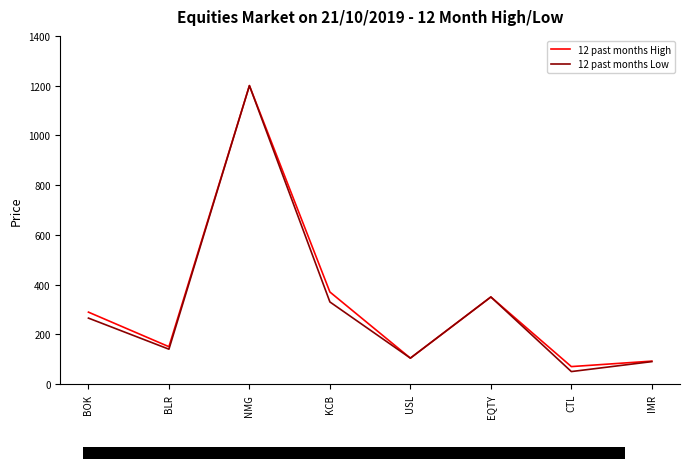

What is the total value across all series at NMG?

2400